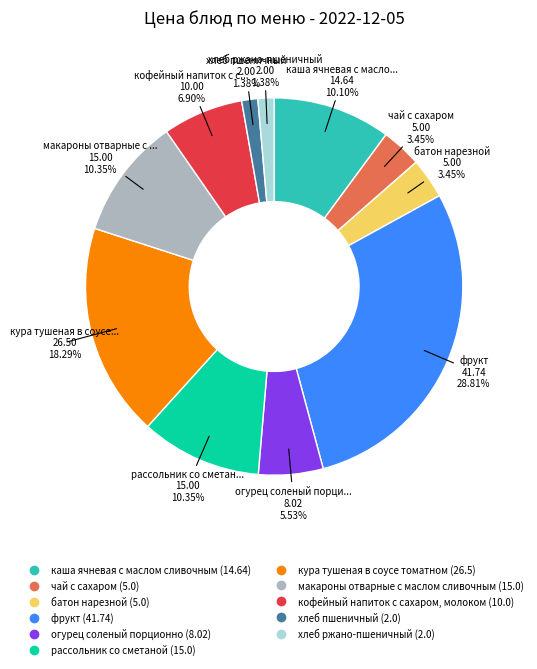

Is it true that батон нарезной is 13% of the pie?

False